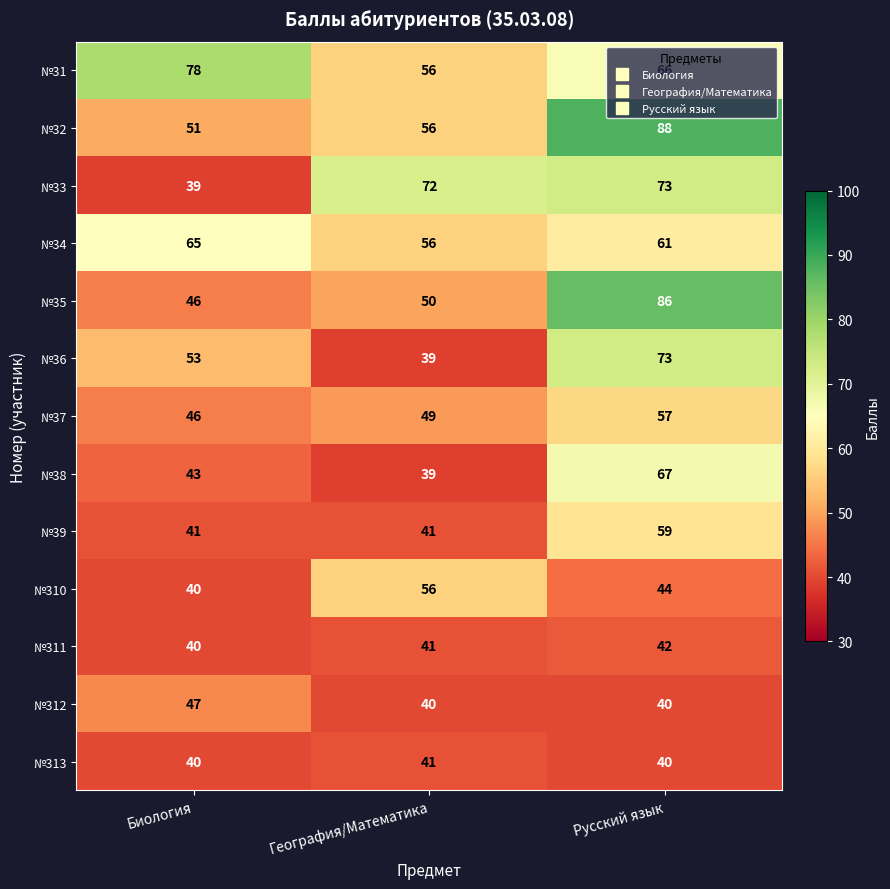

What is the difference between the second highest and minimum values in the №34 series?

5